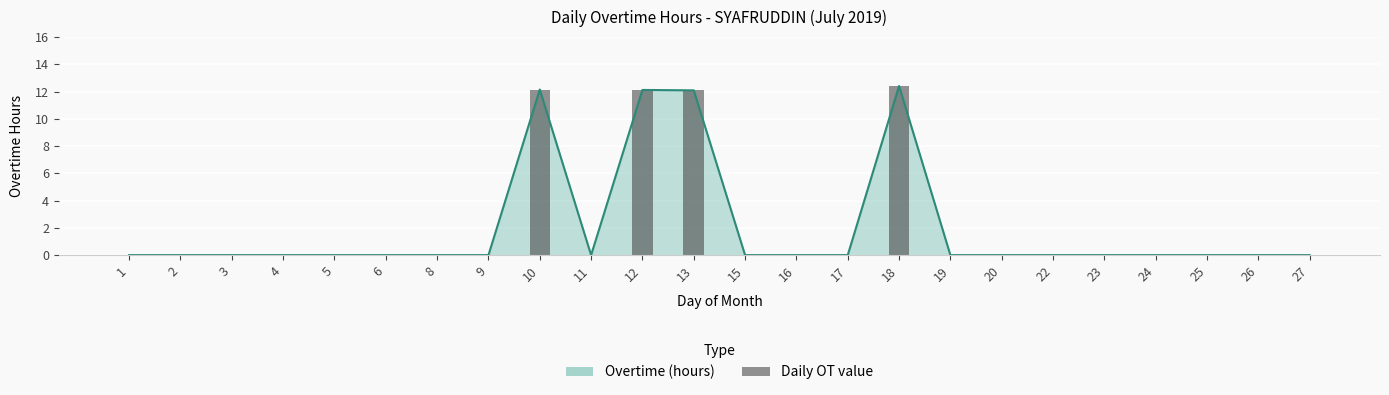

Reading left to right, extract all data points from this chart.

1=0.0	2=0.0	3=0.0	4=0.0	5=0.0	6=0.0	8=0.0	9=0.0	10=12.2	11=0.0	12=12.1	13=12.1	15=0.0	16=0.0	17=0.0	18=12.4	19=0.0	20=0.0	22=0.0	23=0.0	24=0.0	25=0.0	26=0.0	27=0.0